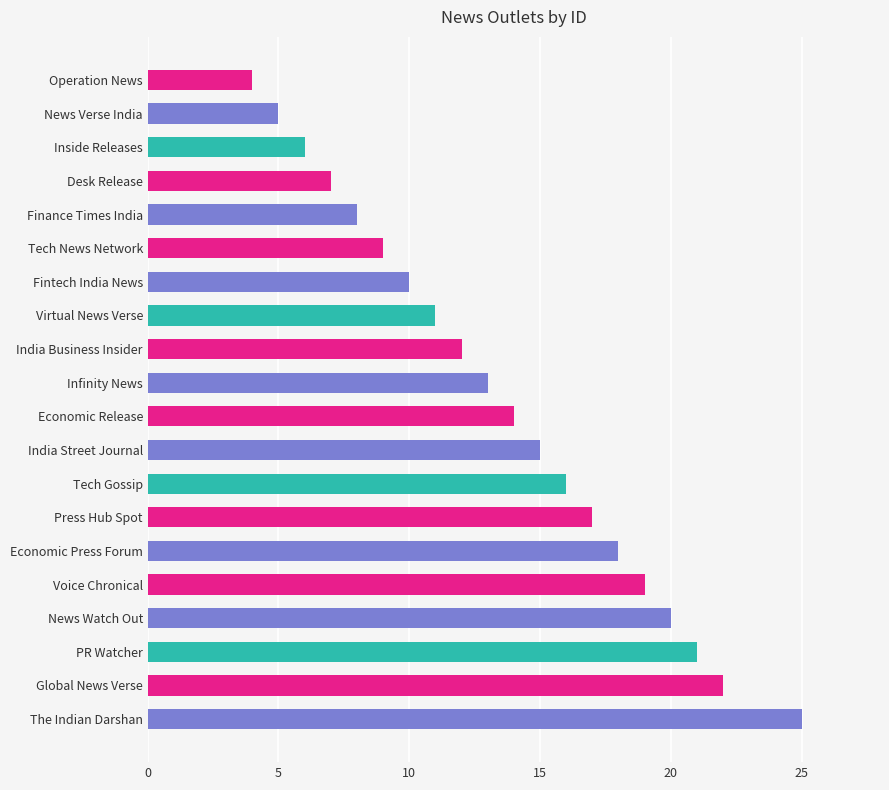

What is the difference between the maximum and minimum values?

21